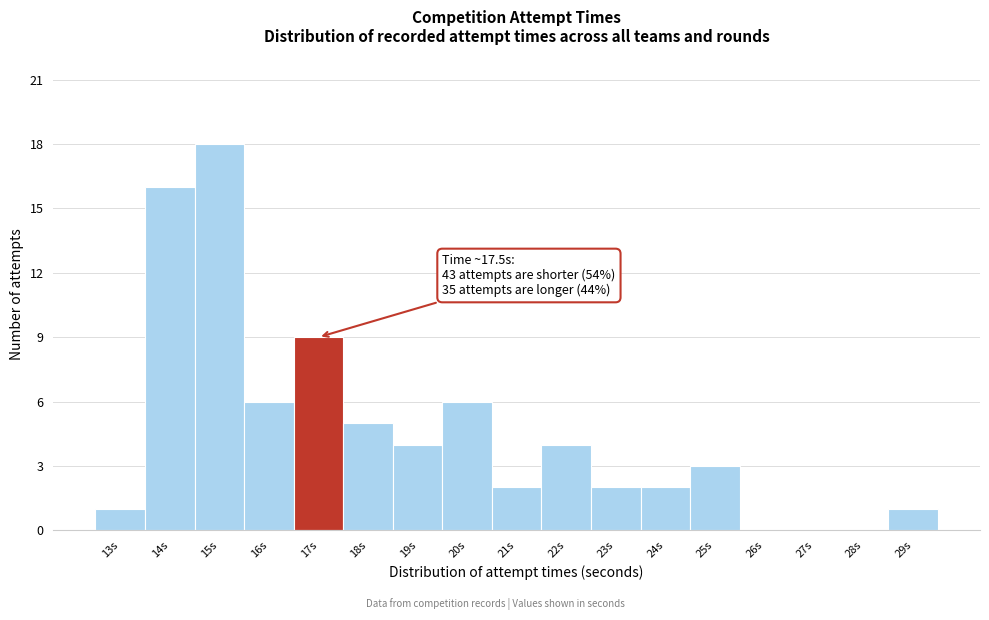

Reading right to left, extract all data points from this chart.

29s=1	28s=0	27s=0	26s=0	25s=3	24s=2	23s=2	22s=4	21s=2	20s=6	19s=4	18s=5	17s=9	16s=6	15s=18	14s=16	13s=1